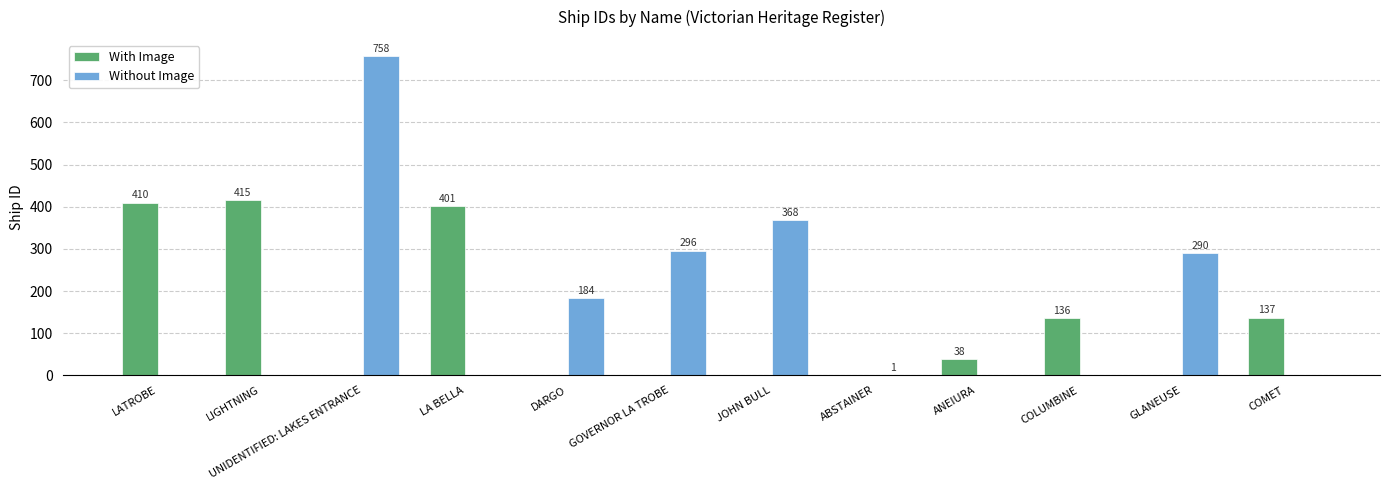

What is the maximum value for With Image?

415